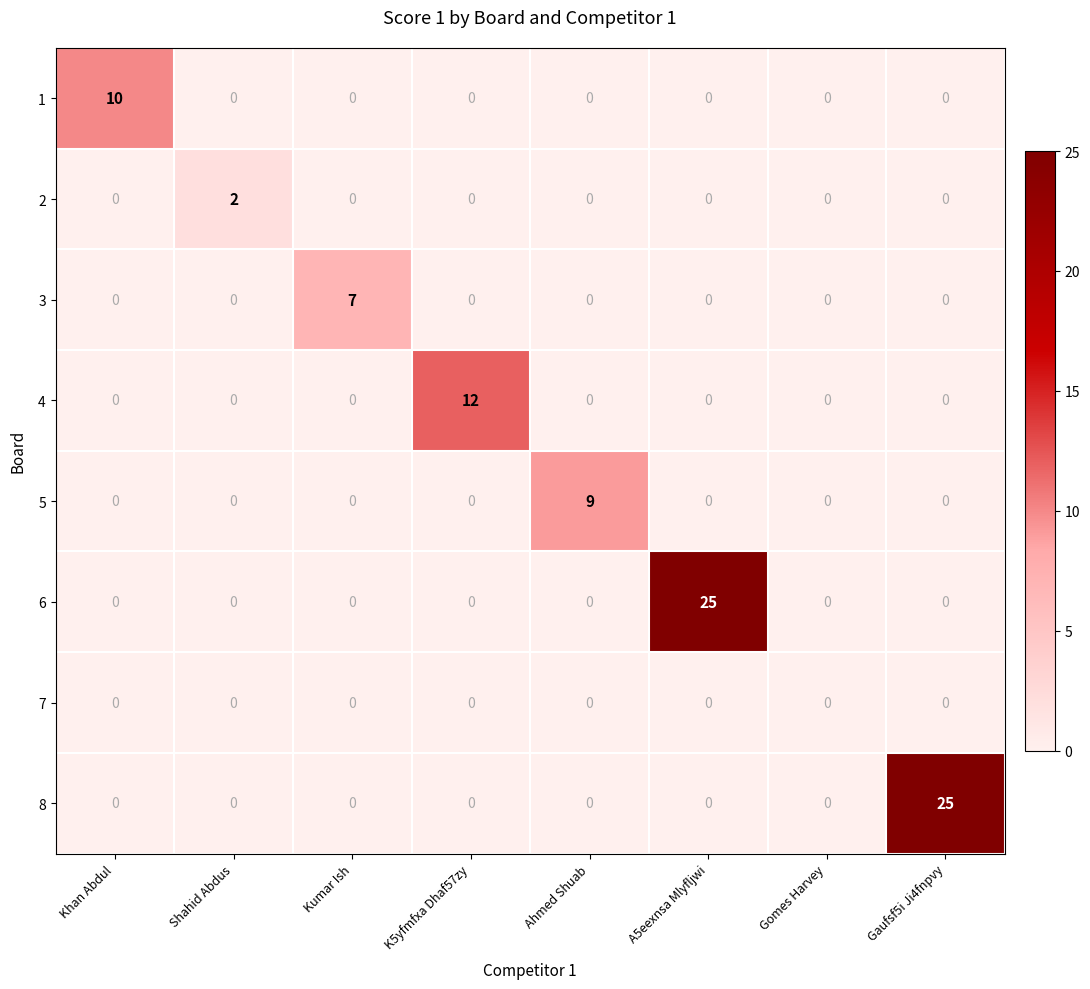

Between Khan Abdul and A5eexnsa Mlyfljwi, which series saw the biggest shift?

6